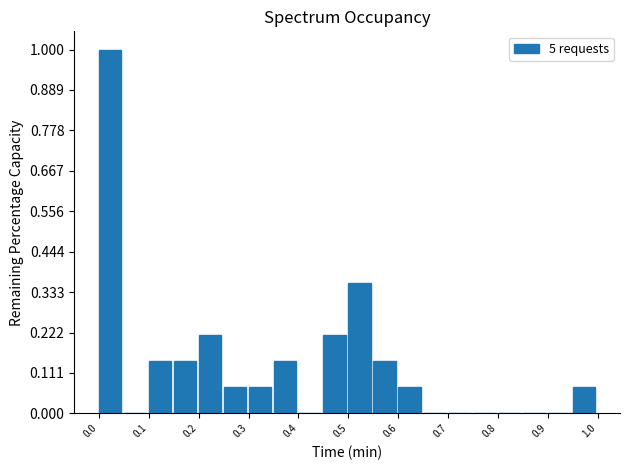

Reading left to right, list every bar in this chart as the range it spans on the x-axis followed by its height. Neither the bar edges nor the heights are printed on the chart, so give them approximately, as read against the axes.

0.00 to 0.05: 1.00
0.05 to 0.10: 0
0.10 to 0.15: 0.14
0.15 to 0.20: 0.14
0.20 to 0.25: 0.22
0.25 to 0.30: 0.08
0.30 to 0.35: 0.08
0.35 to 0.40: 0.14
0.40 to 0.45: 0
0.45 to 0.50: 0.22
0.50 to 0.55: 0.36
0.55 to 0.60: 0.14
0.60 to 0.65: 0.08
0.65 to 0.70: 0
0.70 to 0.75: 0
0.75 to 0.80: 0
0.80 to 0.85: 0
0.85 to 0.90: 0
0.90 to 0.95: 0
0.95 to 1.00: 0.08